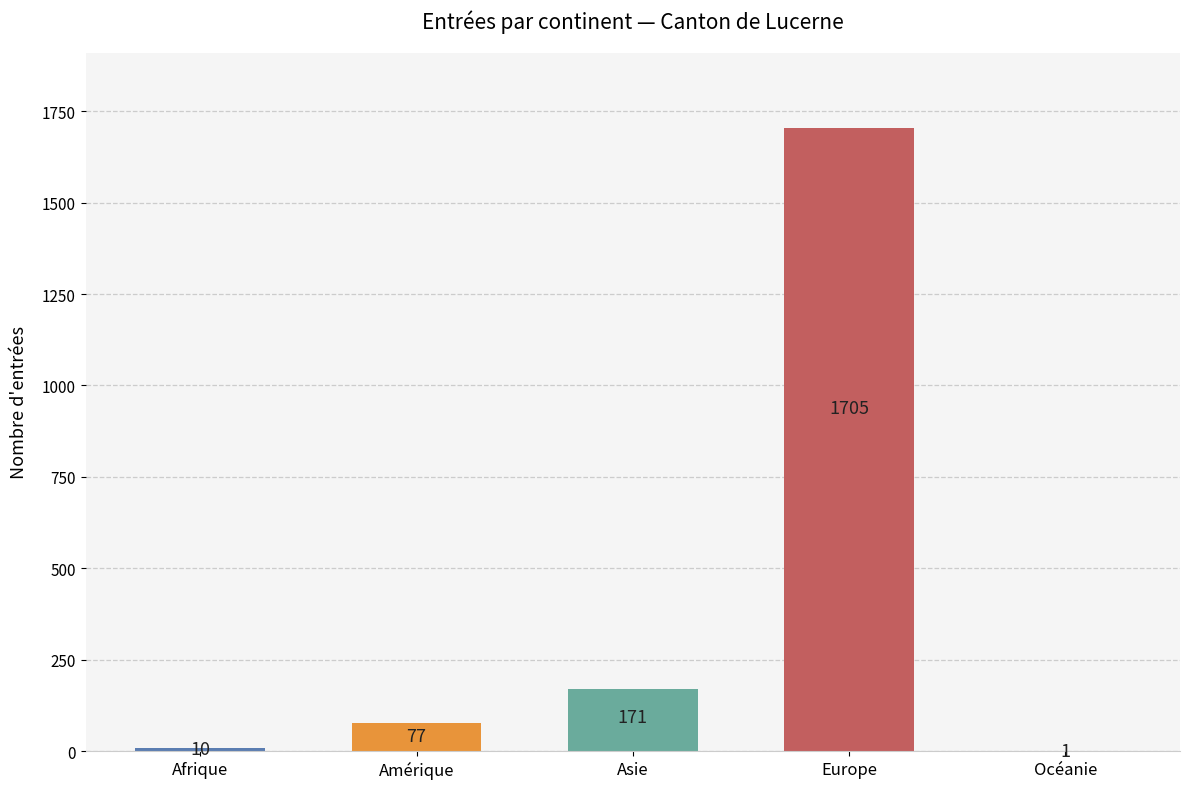

What is the sum of the values at Afrique and Amérique?

87